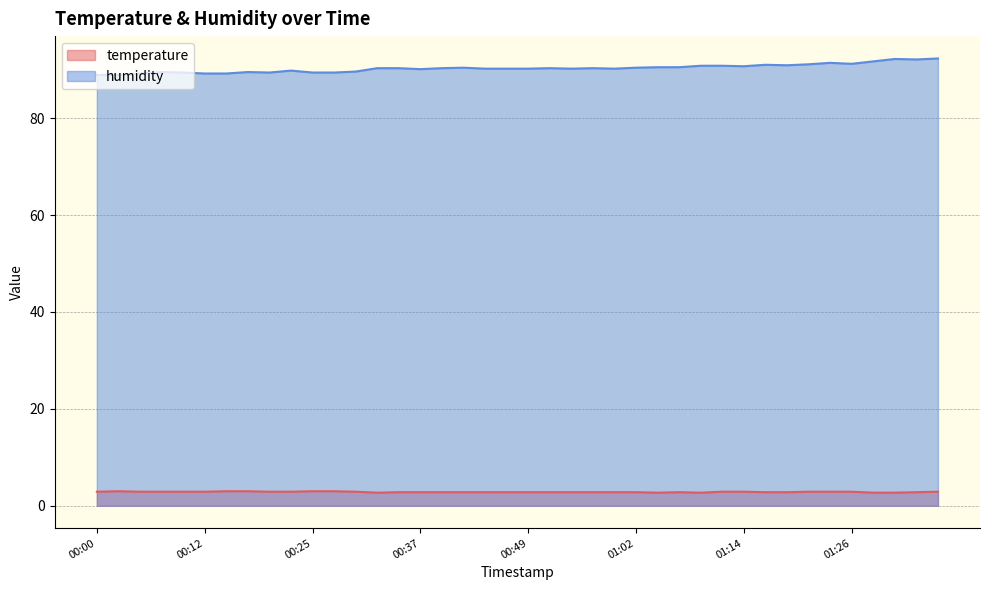

What is the value of the humidity point at the 2nd from the left?

88.9